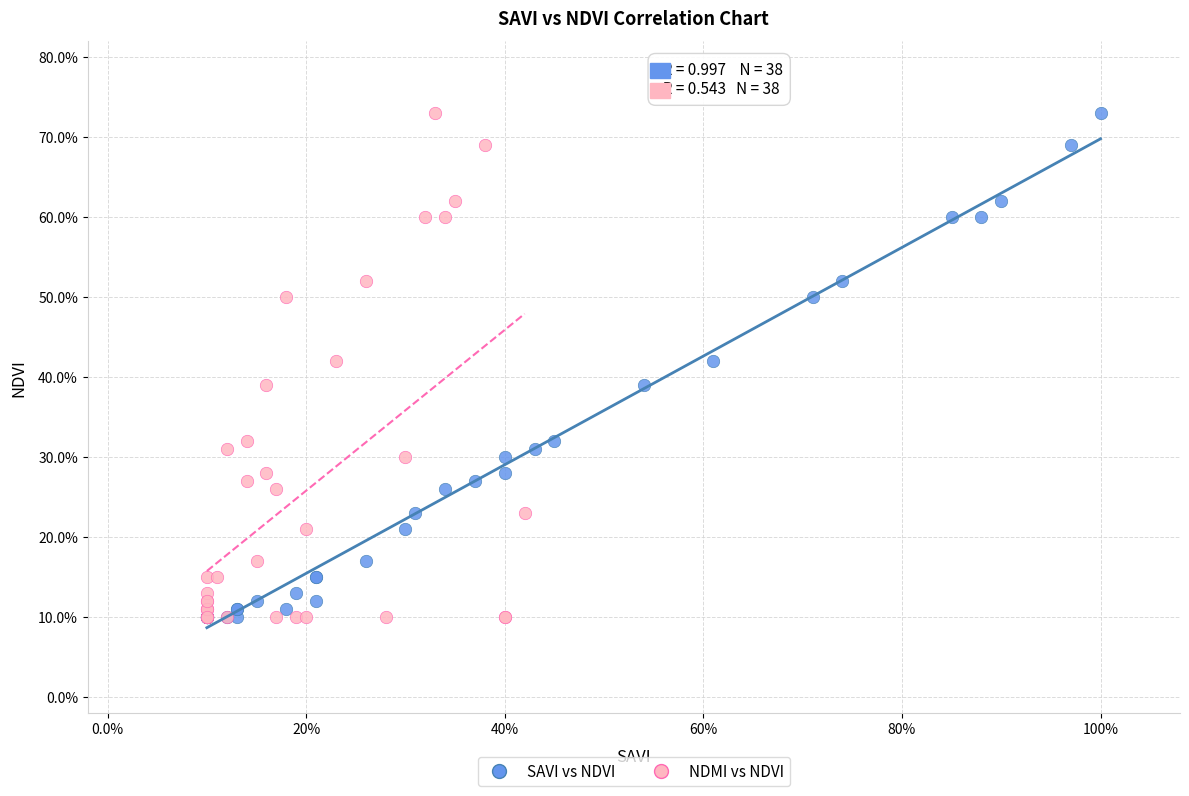

What are all the series names shown in the legend?

SAVI vs NDVI, NDMI vs NDVI